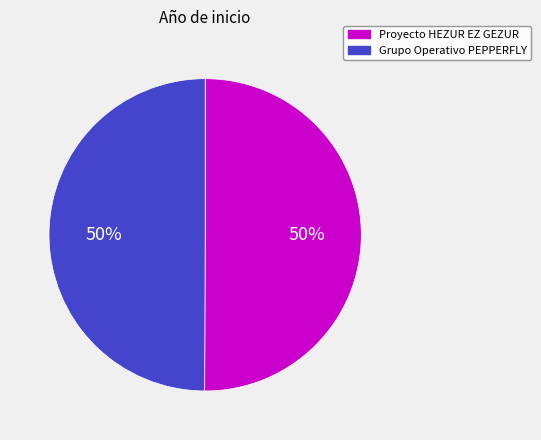

What is the ratio of the value at Grupo Operativo PEPPERFLY to the value at Proyecto HEZUR EZ GEZUR?

1.0